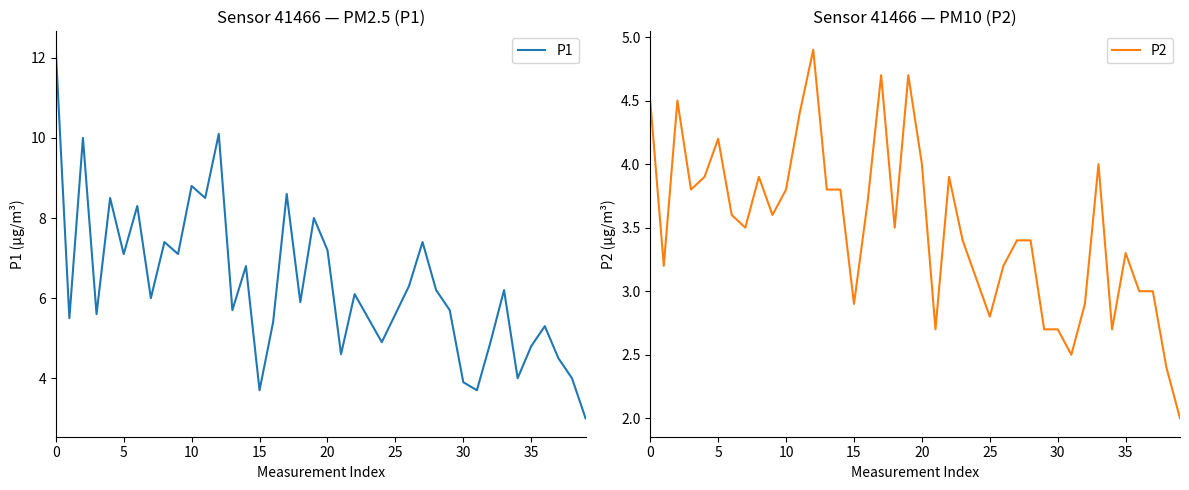

How many series are shown in this chart?

2